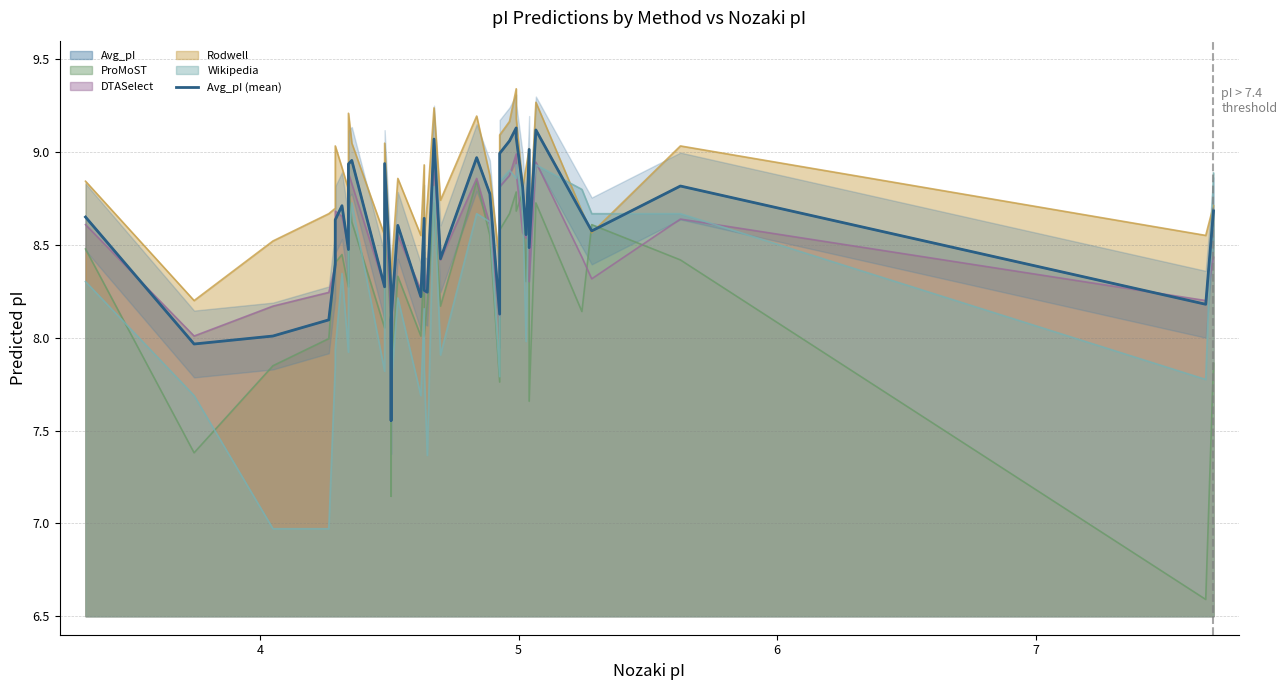

Reading left to right, what are all the values shown in this chart?

8.7	8.0	8.0	8.1	8.4	8.6	8.7	8.5	8.9	9.0	8.3	8.9	8.2	7.6	8.1	8.6	8.2	8.6	8.3	8.2	9.1	8.4	9.0	8.8	8.1	9.0	9.1	9.1	9.1	8.8	8.6	9.0	8.5	9.1	8.7	8.6	8.8	8.2	8.7